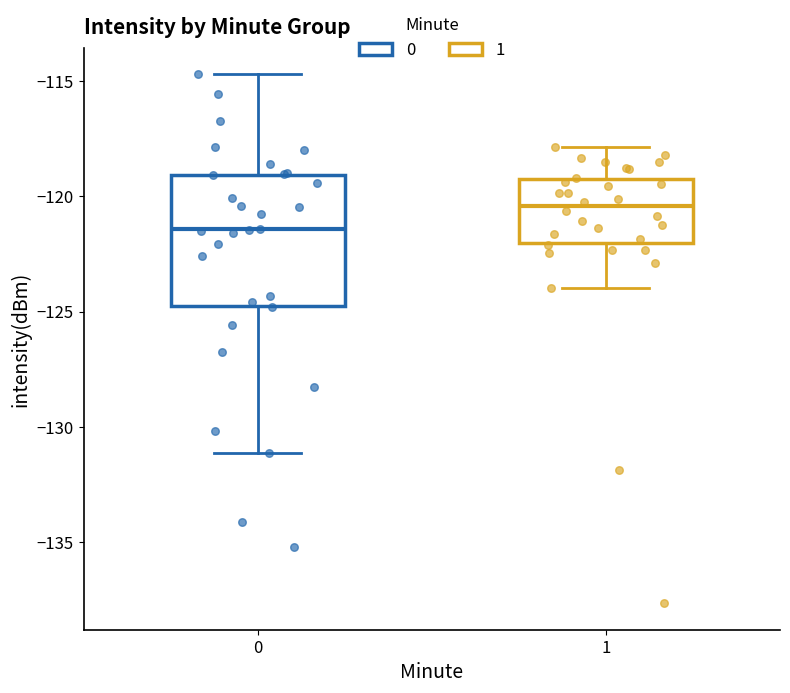

Which box has the highest median line?

1